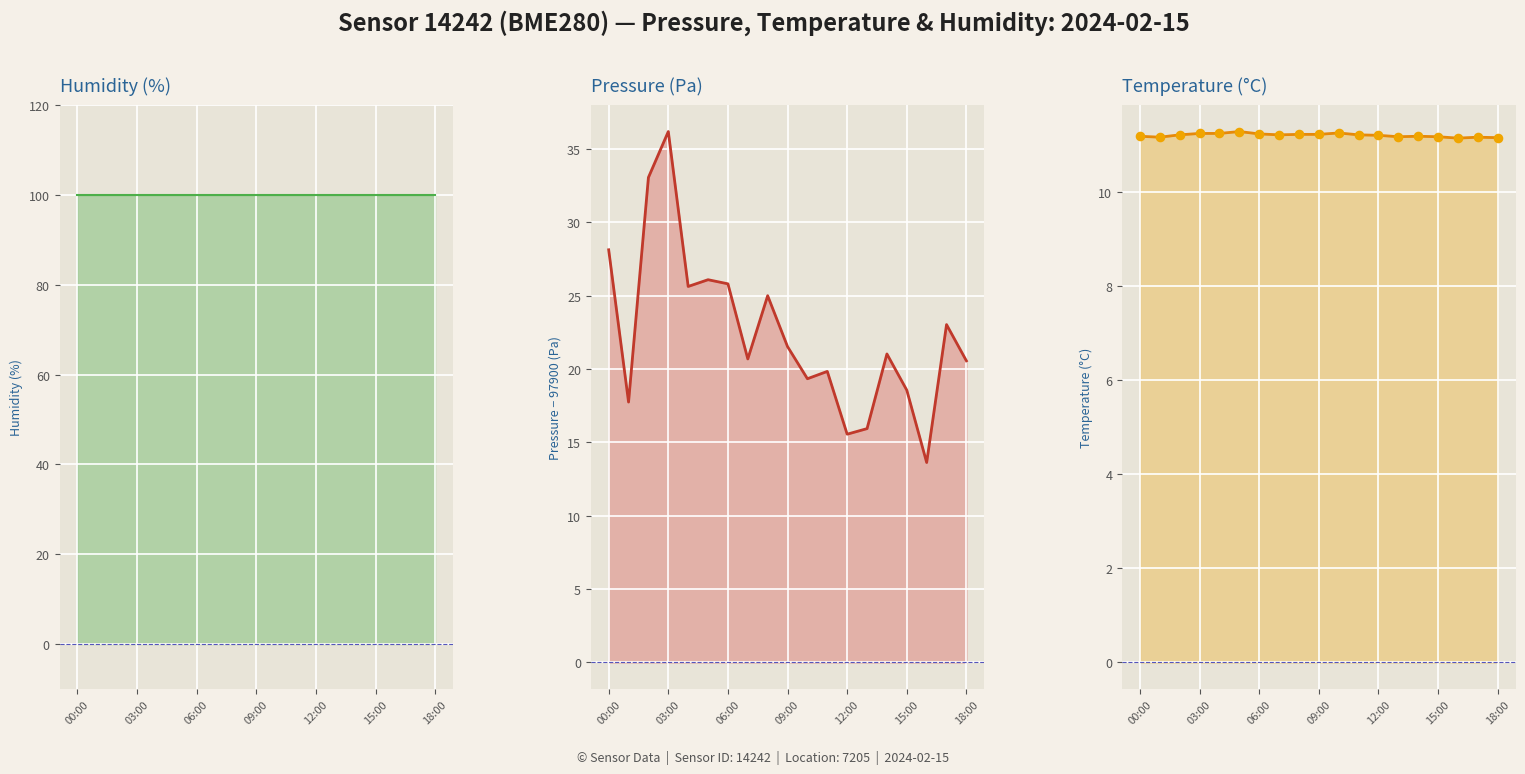

Is the value of humidity at 18:00 greater than the value of pressure at 06:00?

Yes